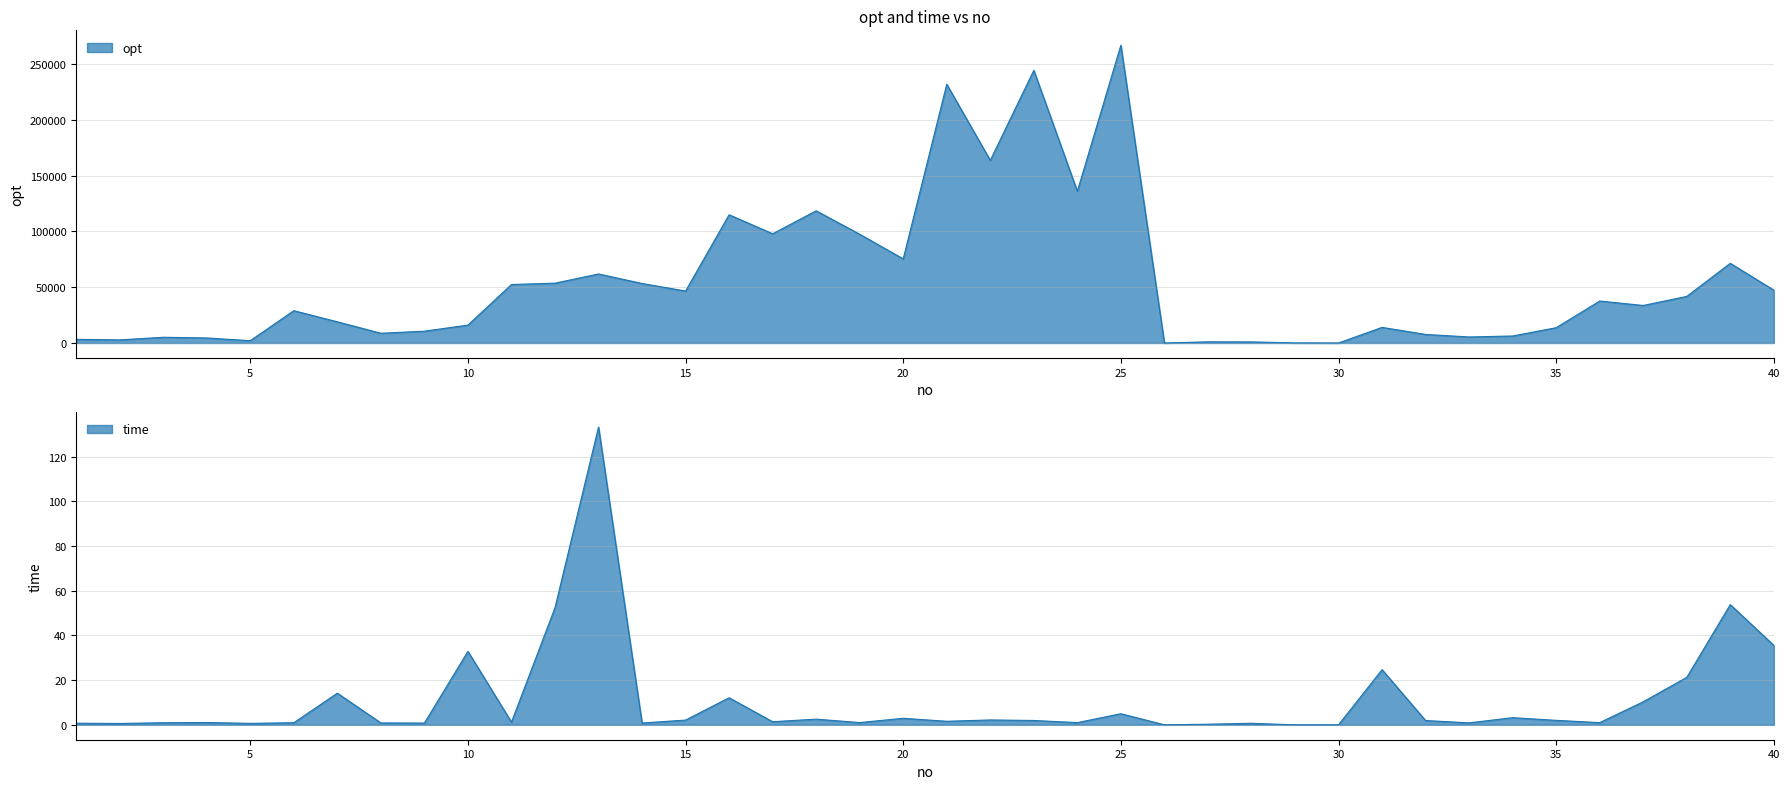

How many interior local peaks does the opt series have?

12